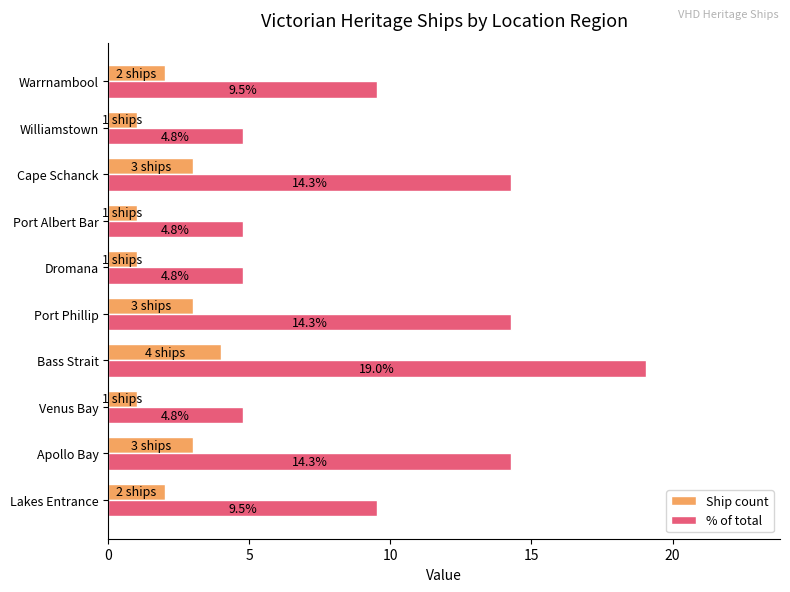

How many data points does each series have?

10